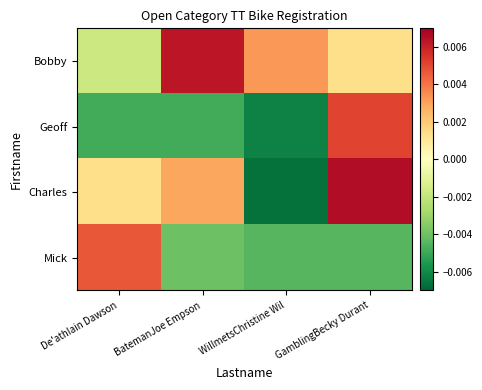

List the series in order of their peak value, lowest first.

Mick, Geoff, Bobby, Charles